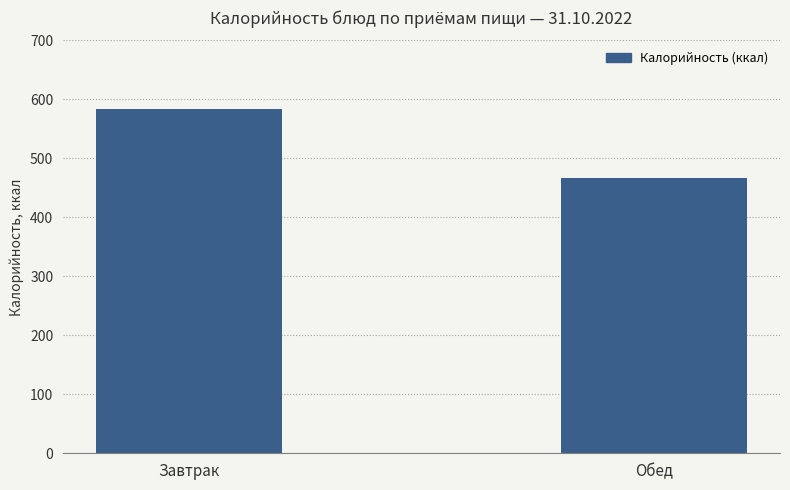

What is the minimum value shown in the chart?

466.8